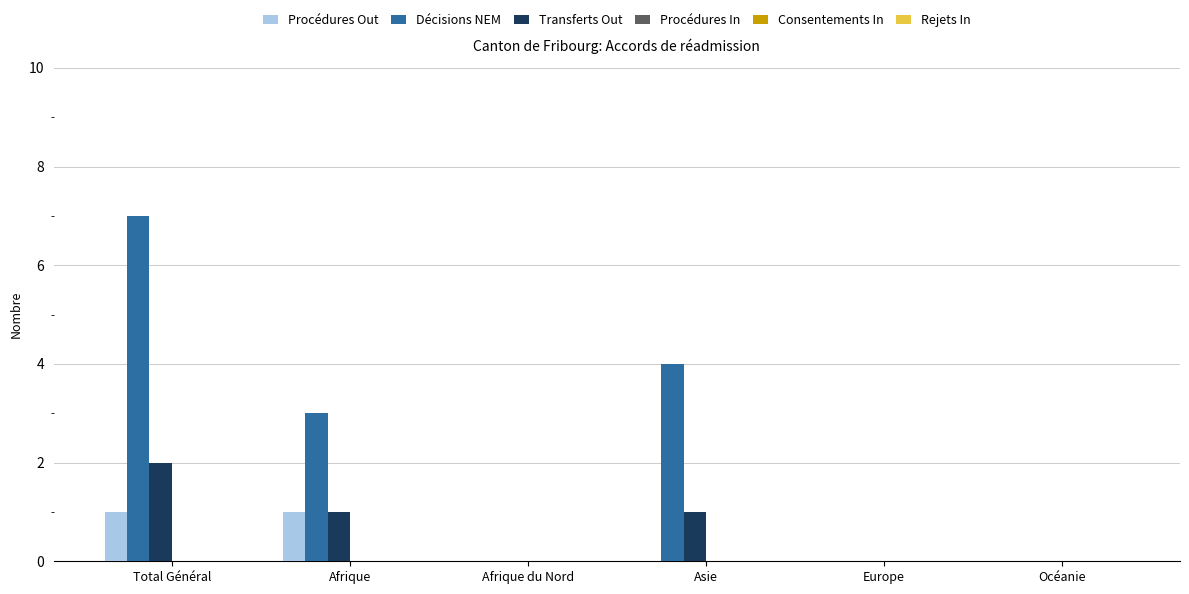

The value of Décisions NEM at Total Général is 7. True or false?

True